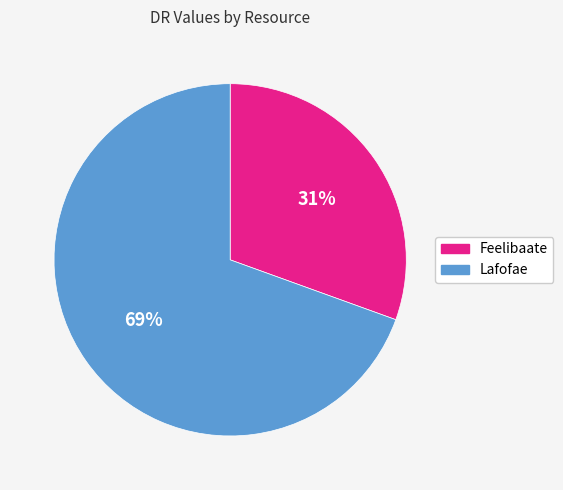

Approximately how many times larger is the value at Feelibaate compared to Lafofae?

0.4